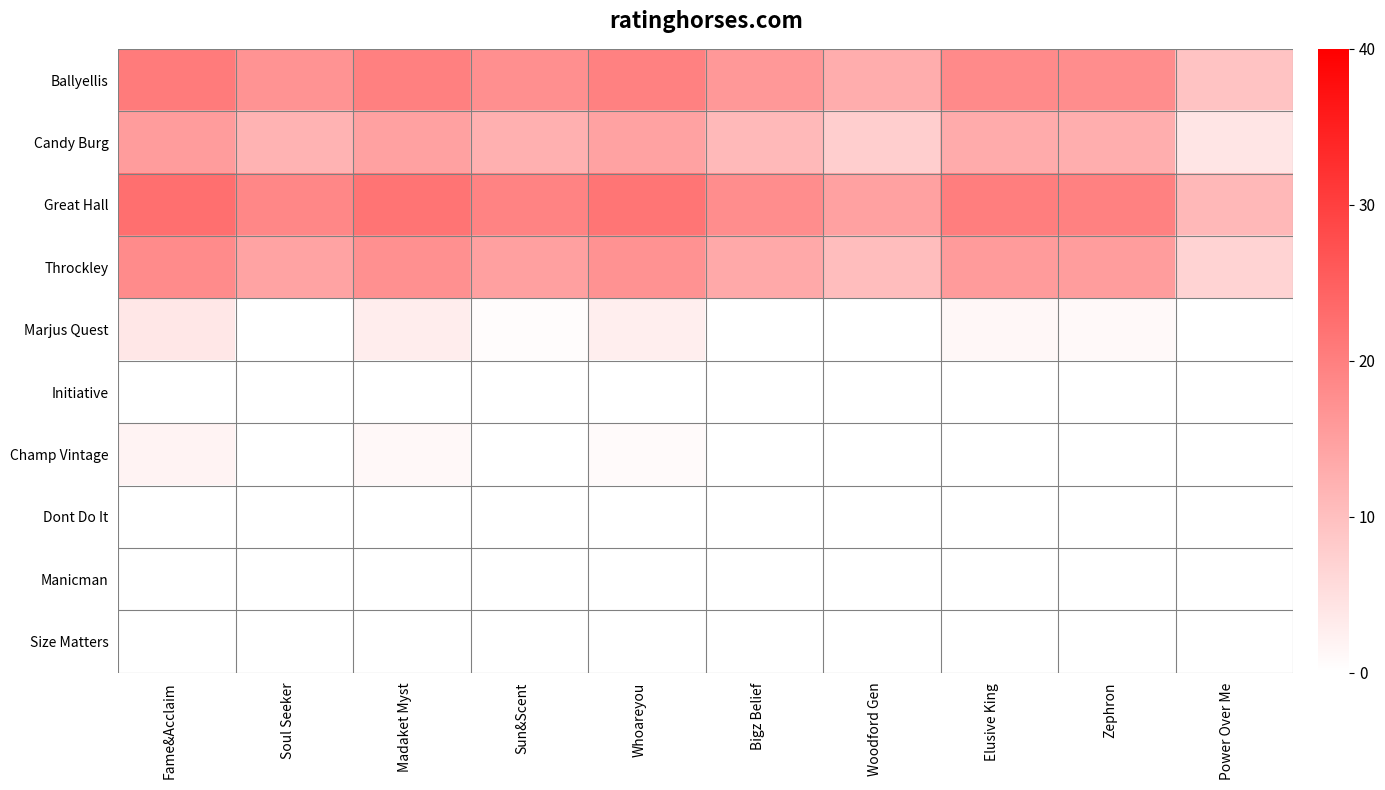

At which category is the sum across all series the highest?

Fame&Acclaim